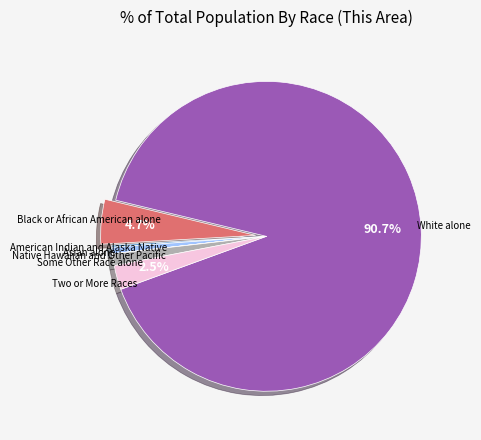

Is there a majority slice in this chart?

Yes